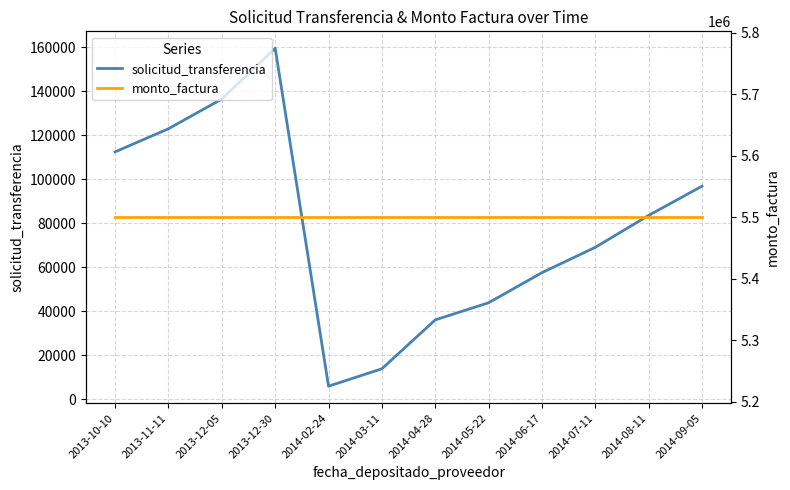

What is the value of the monto_factura point at the 1st from the left?

5500000